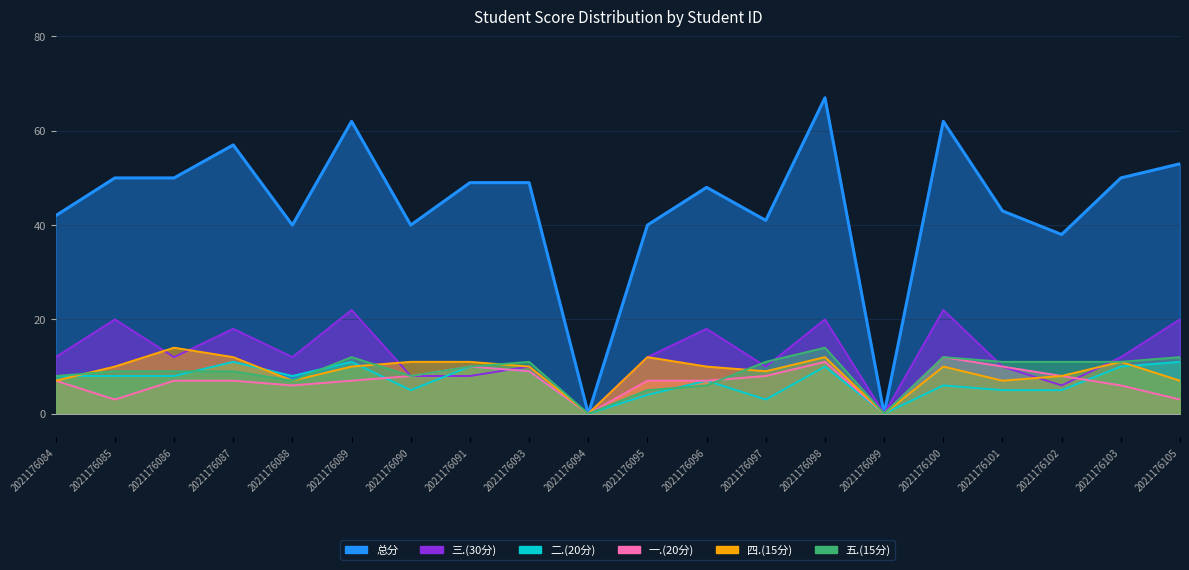

Which label corresponds to the largest value in the chart?

2021176098